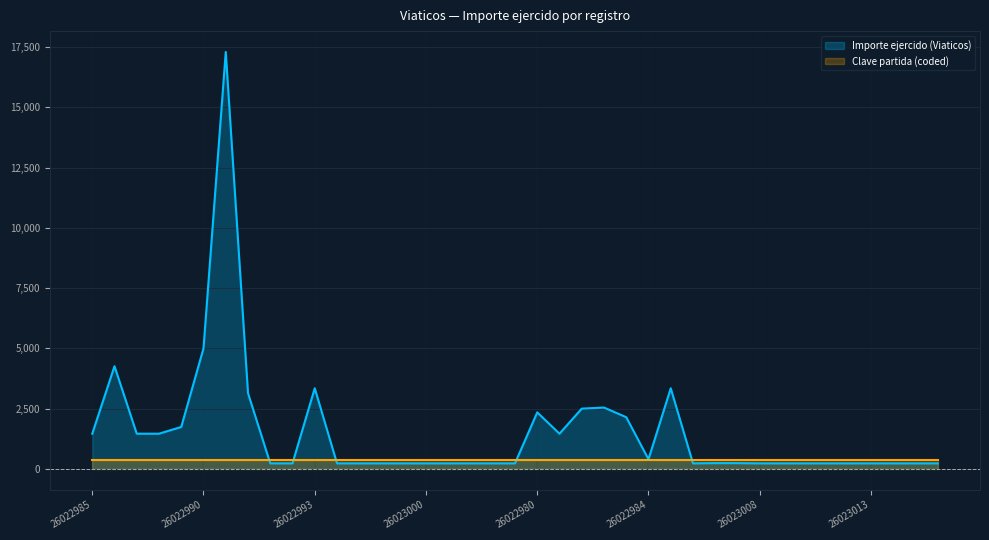

Count the number of data series in this chart.

2